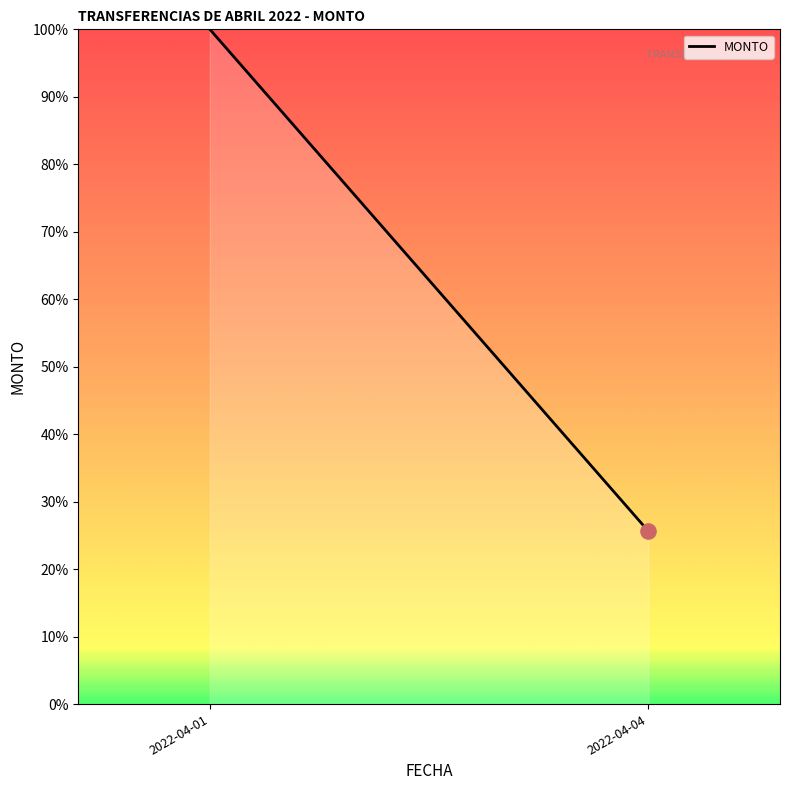

What is the change in value from 2022-04-01 to 2022-04-04?

-74.4